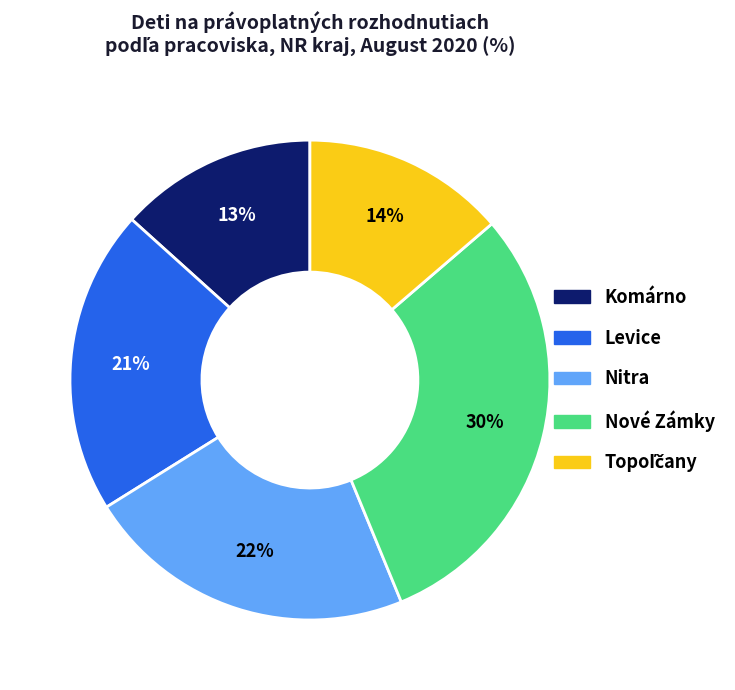

To the nearest percent, what is the difference between the Nitra and Nové Zámky slice percentages?

8%